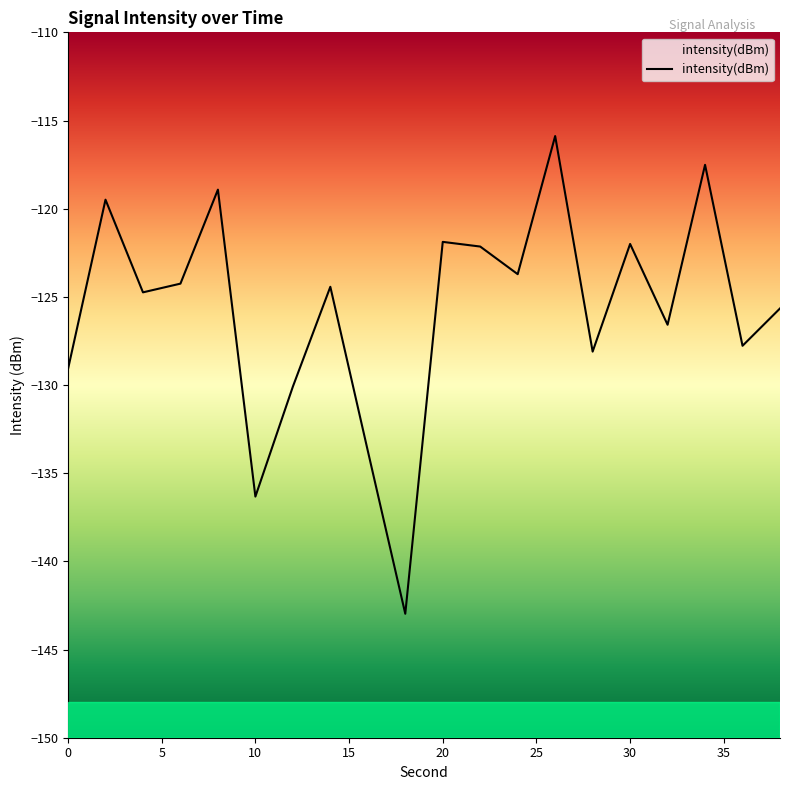

Reading left to right, extract all data points from this chart.

-129.1	-119.5	-124.7	-124.3	-118.9	-136.3	-130.1	-124.4	-133.7	-143.0	-121.9	-122.1	-123.7	-115.9	-128.1	-122.0	-126.6	-117.5	-127.8	-125.7